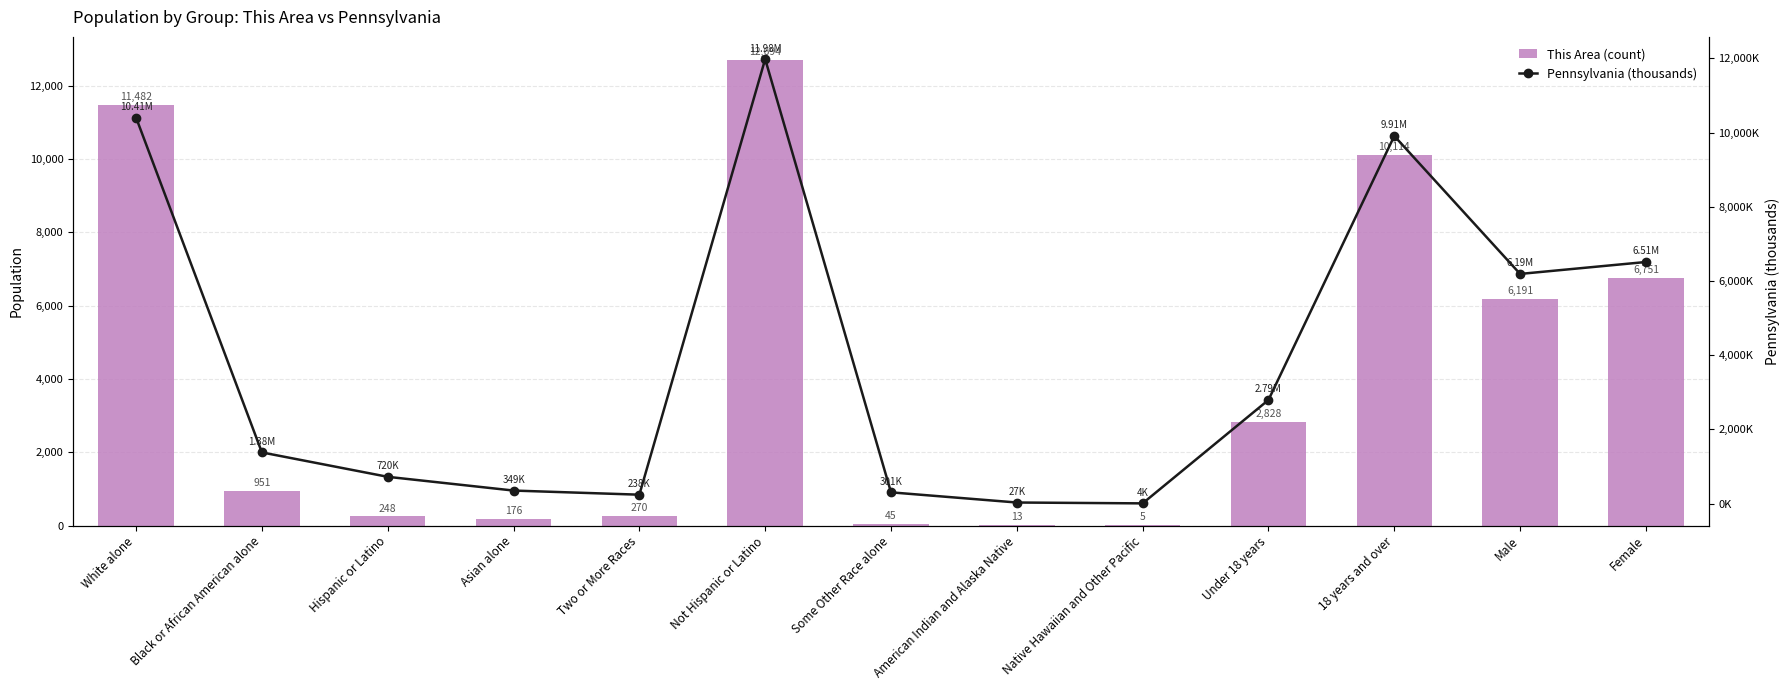

Reading right to left, transcribe all the data shown in this chart.

This Area (count): 6751.0	6191.0	10114.0	2828.0	5.0	13.0	45.0	12694.0	270.0	176.0	248.0	951.0	11482.0
Pennsylvania (thousands): 6512.0	6190.4	9910.2	2792.2	3.7	26.8	301.0	11982.7	237.8	349.1	719.7	1377.7	10406.3